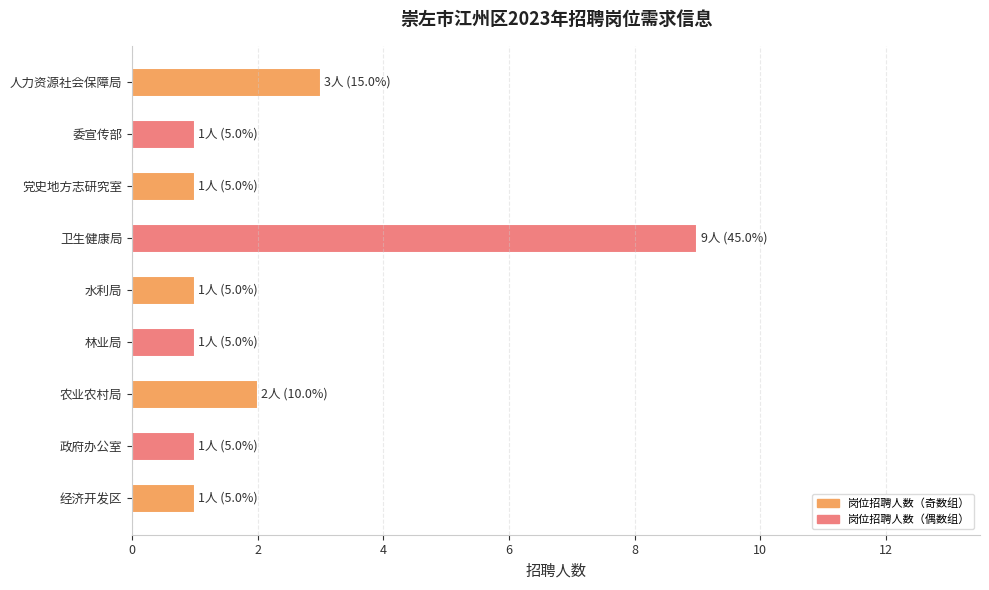

Where is the data nearest to the value 5?

人力资源社会保障局